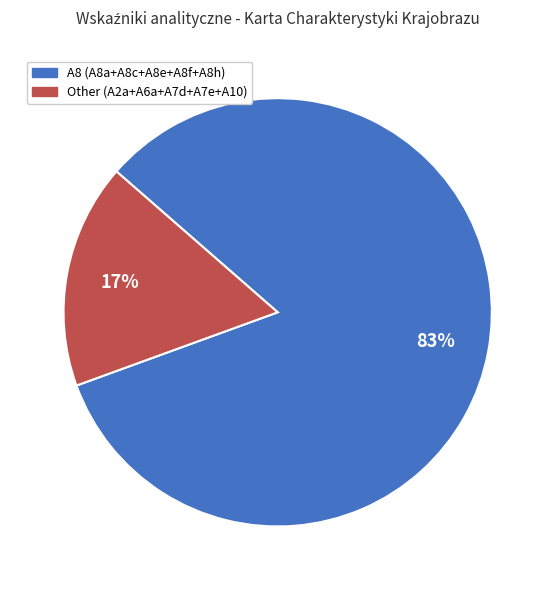

Which category has the biggest portion of the pie?

A8 (A8a+A8c+A8e+A8f+A8h)